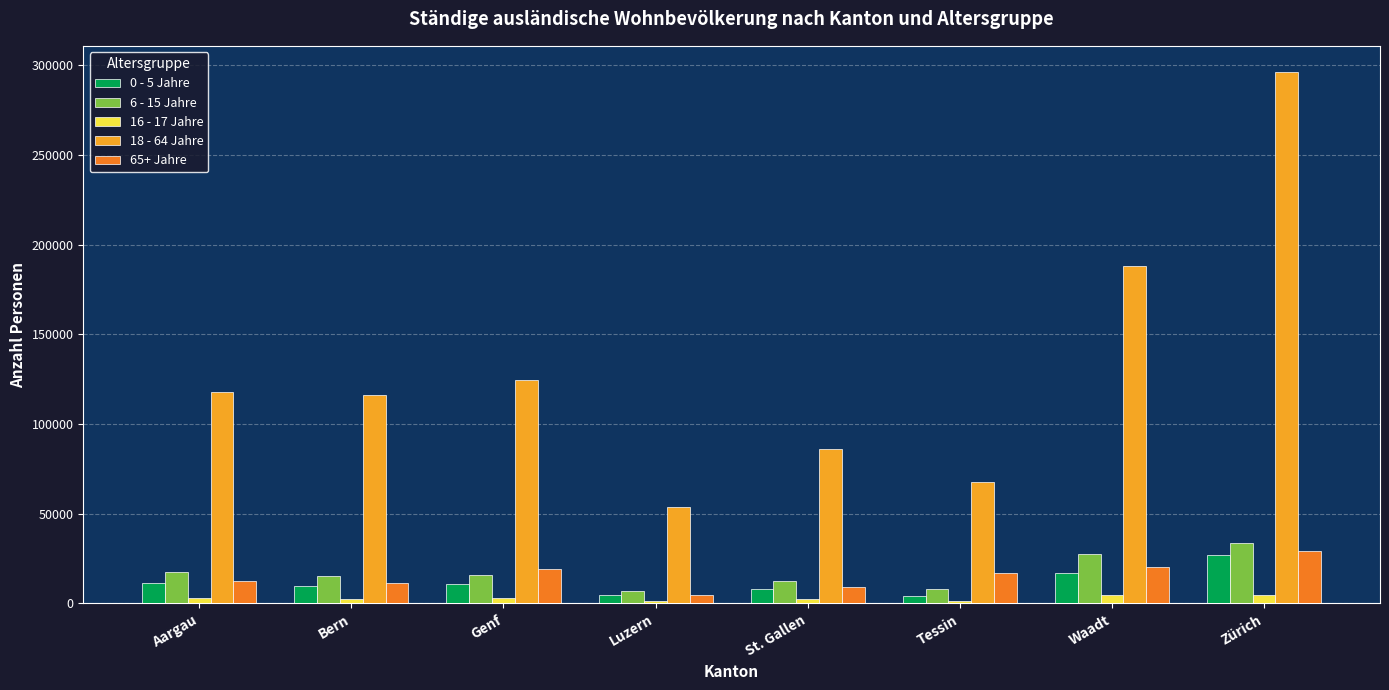

Read the 16 - 17 Jahre value at St. Gallen, to the nearest 10.

2310